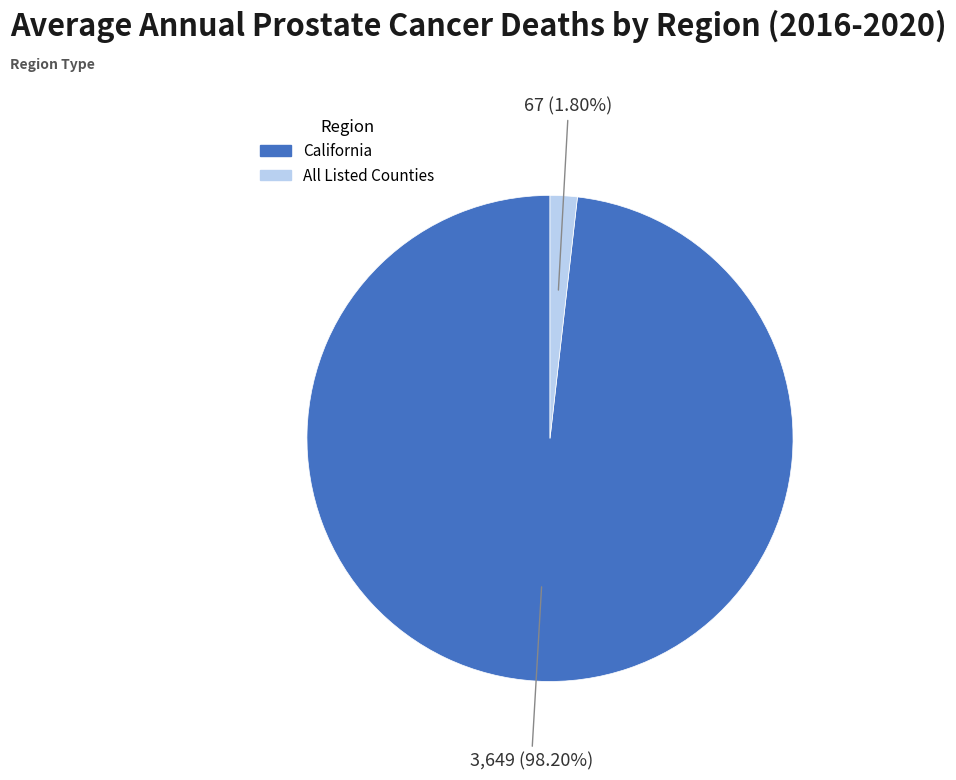

Is there a majority slice in this chart?

Yes